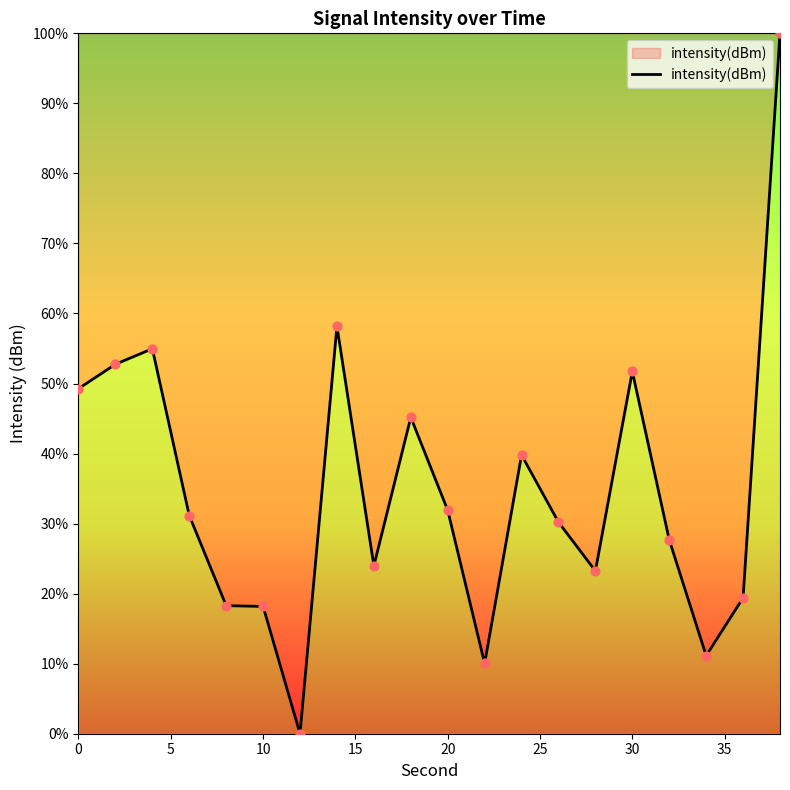

What is the greatest value displayed?

100.0